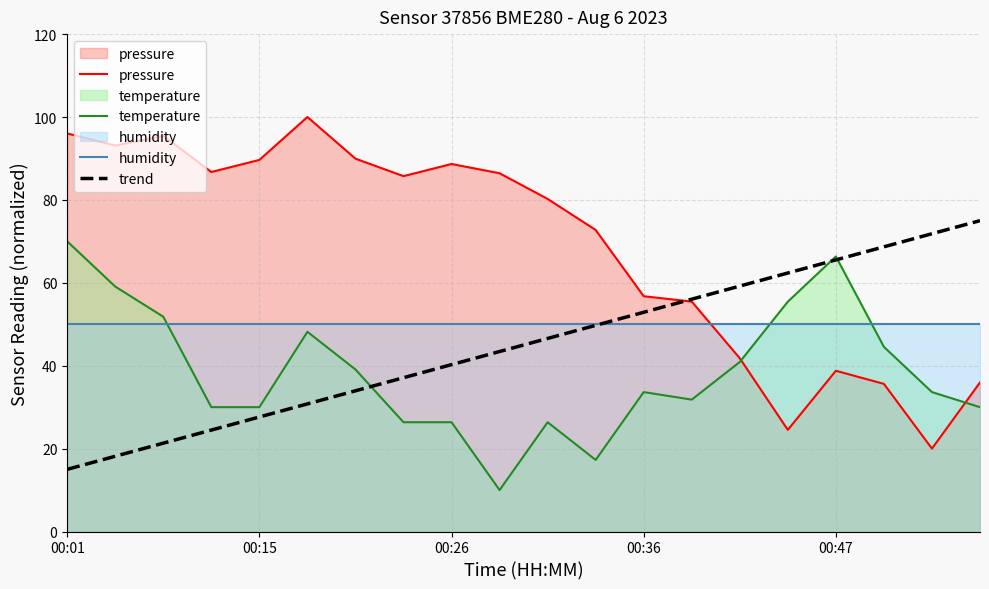

True or false: temperature has a value of 26.4 at 00:26.

True